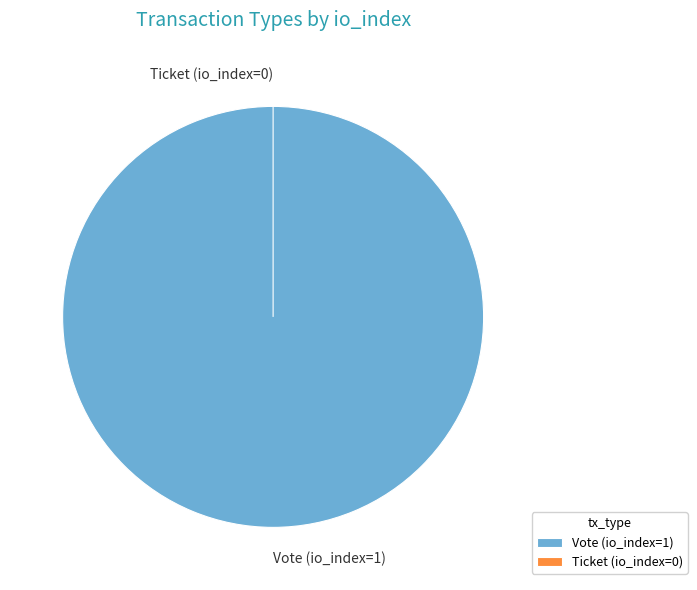

Which category has the biggest portion of the pie?

Vote (io_index=1)